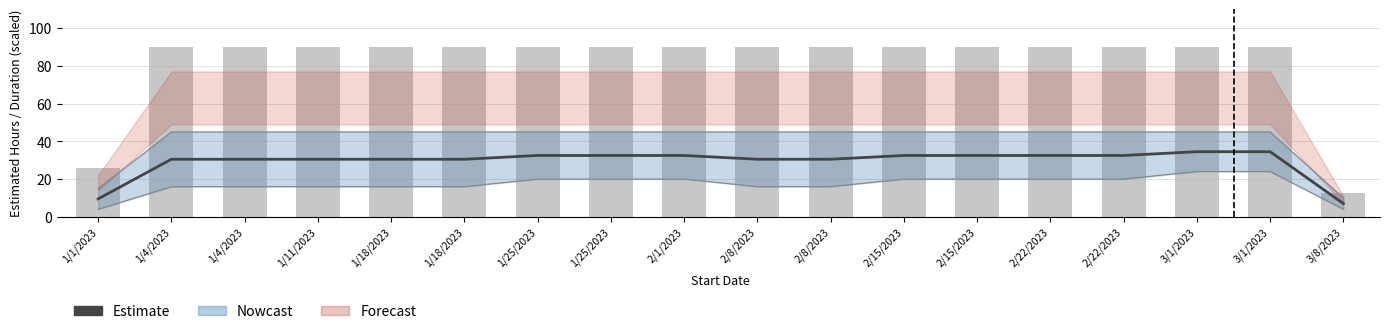

What is the smallest value displayed?

7.0